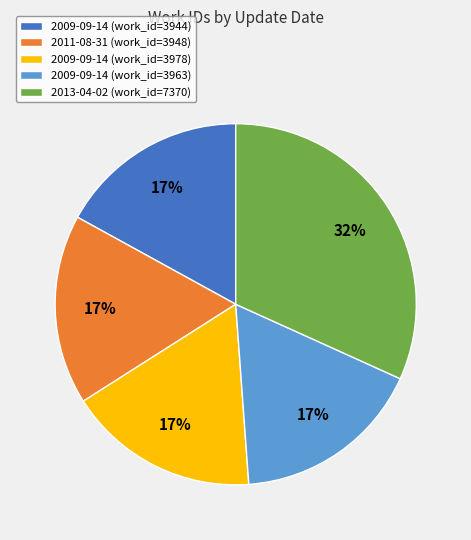

What percentage is the 2009-09-14 (work_id=3944) slice, to the nearest percent?

17%